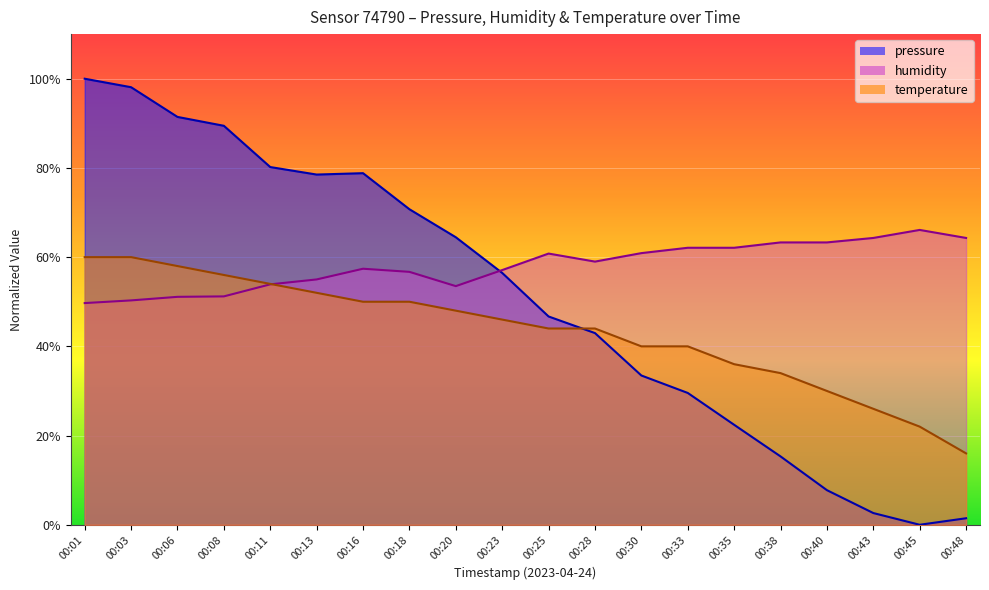

What is the value of the humidity point at the 11th from the left?

60.8